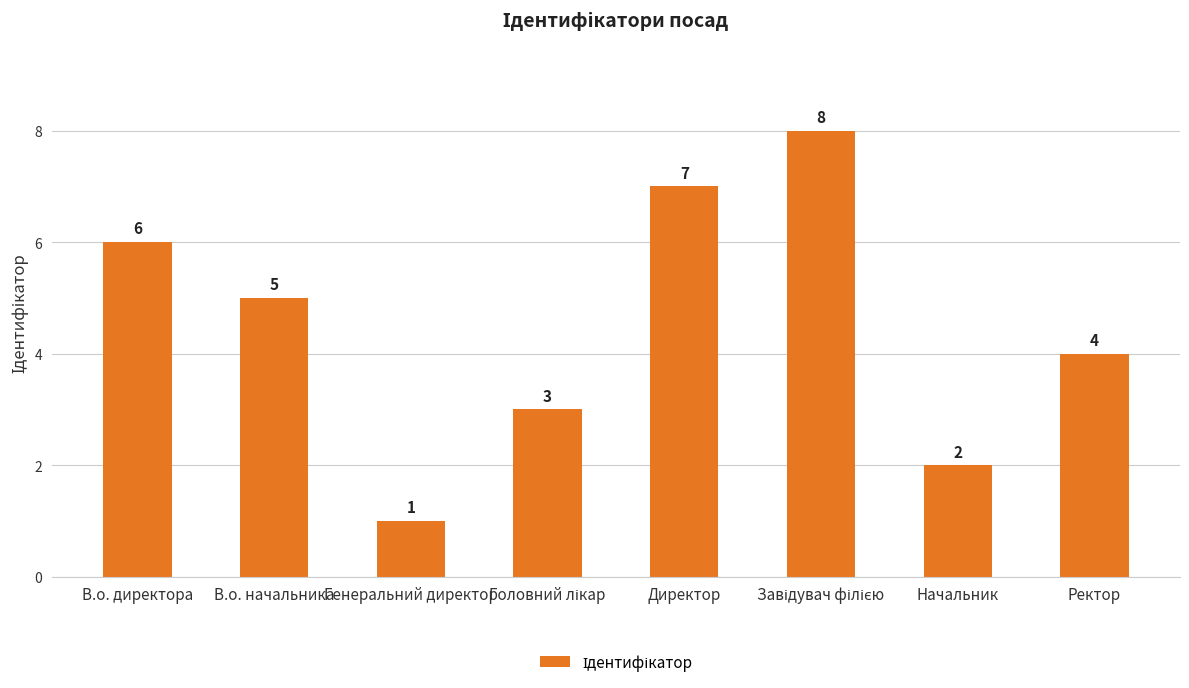

Reading left to right, what are all the values shown in this chart?

6	5	1	3	7	8	2	4